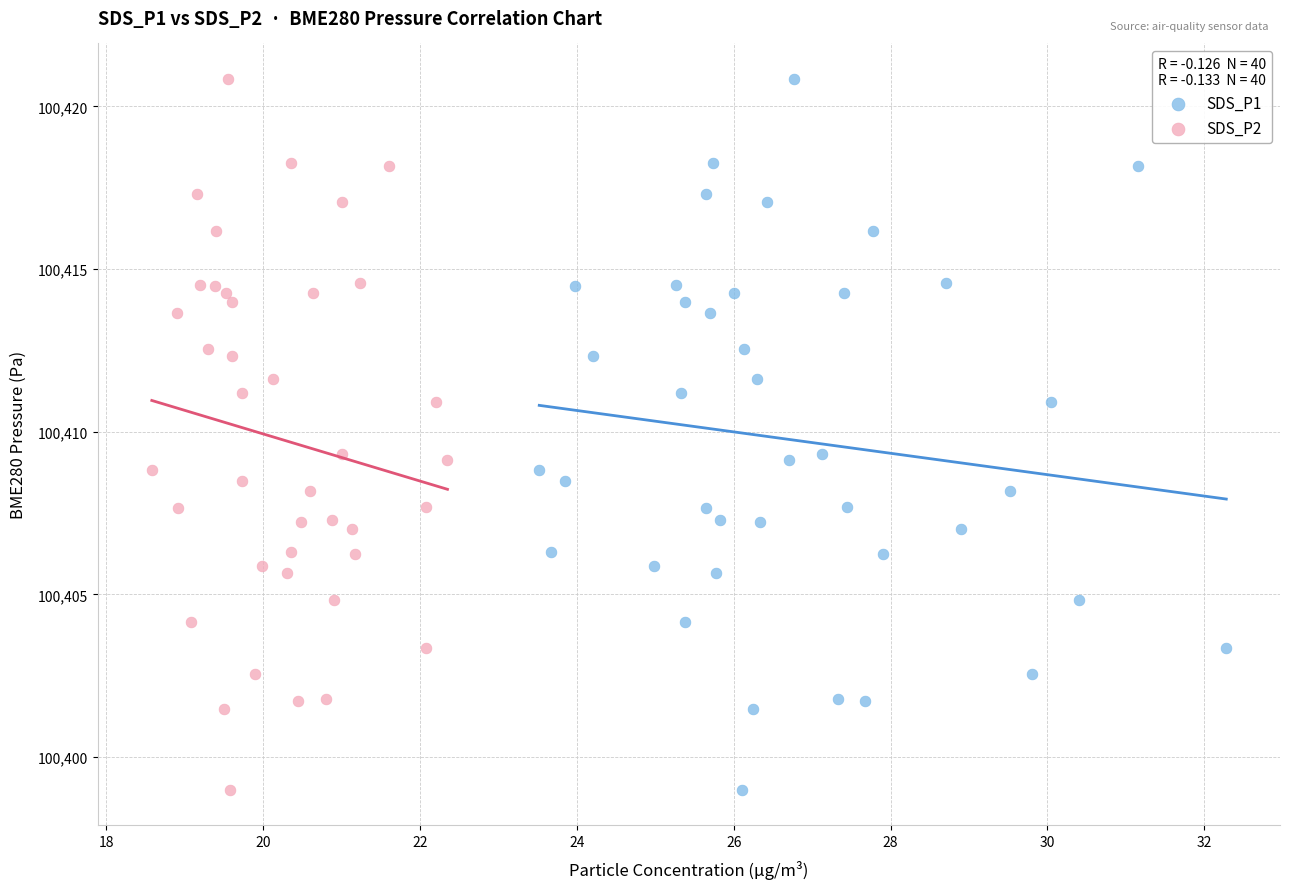

What are all the series names shown in the legend?

SDS_P1, SDS_P2